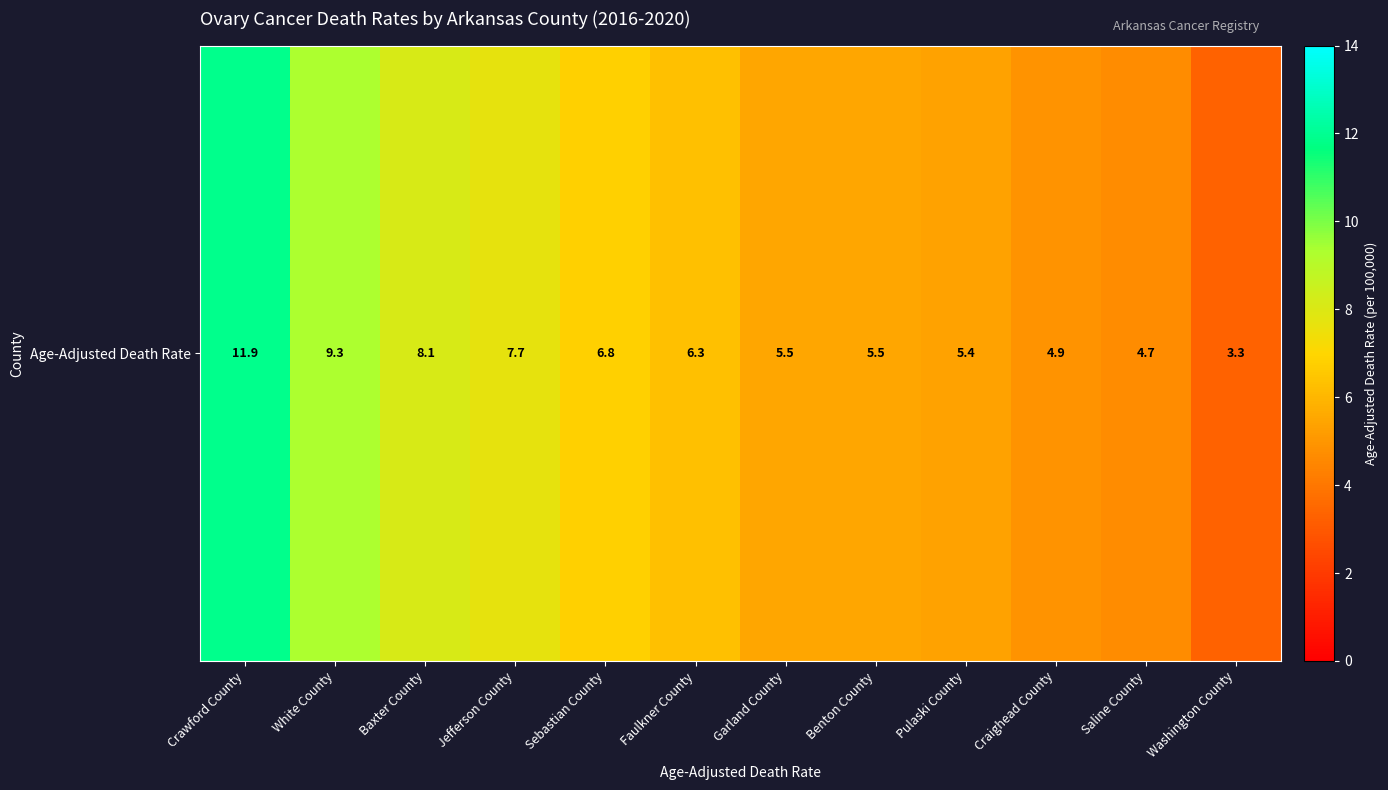

Which label corresponds to the smallest value in the chart?

Washington County